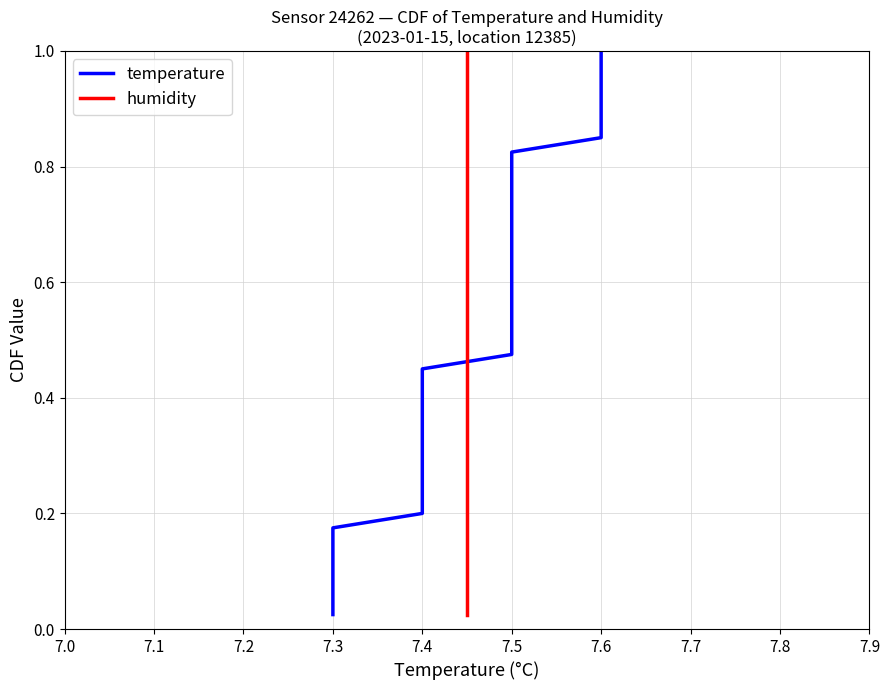

True or false: temperature and humidity cross at least once.

False